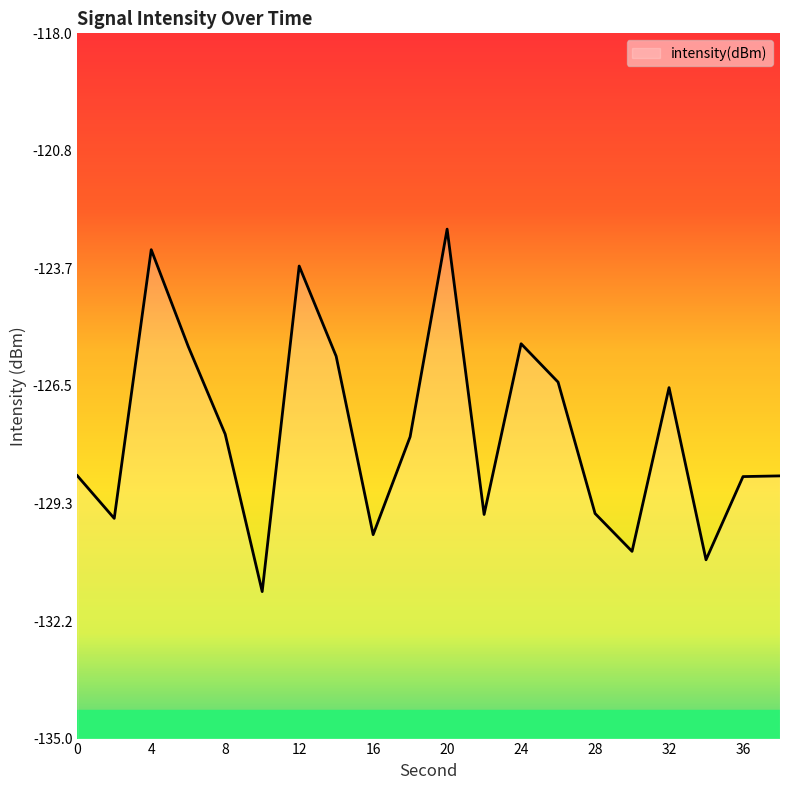

Where does the data first go above -127?

4